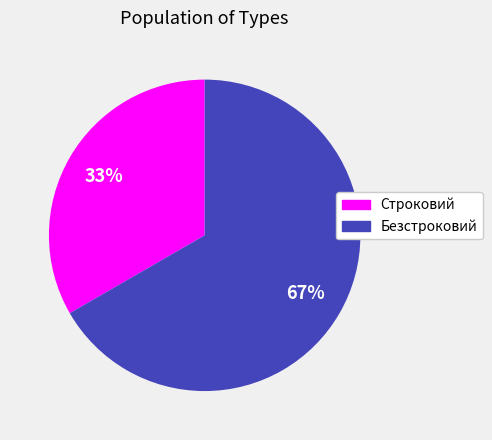

To the nearest percent, what percentage of the pie is Безстроковий?

67%